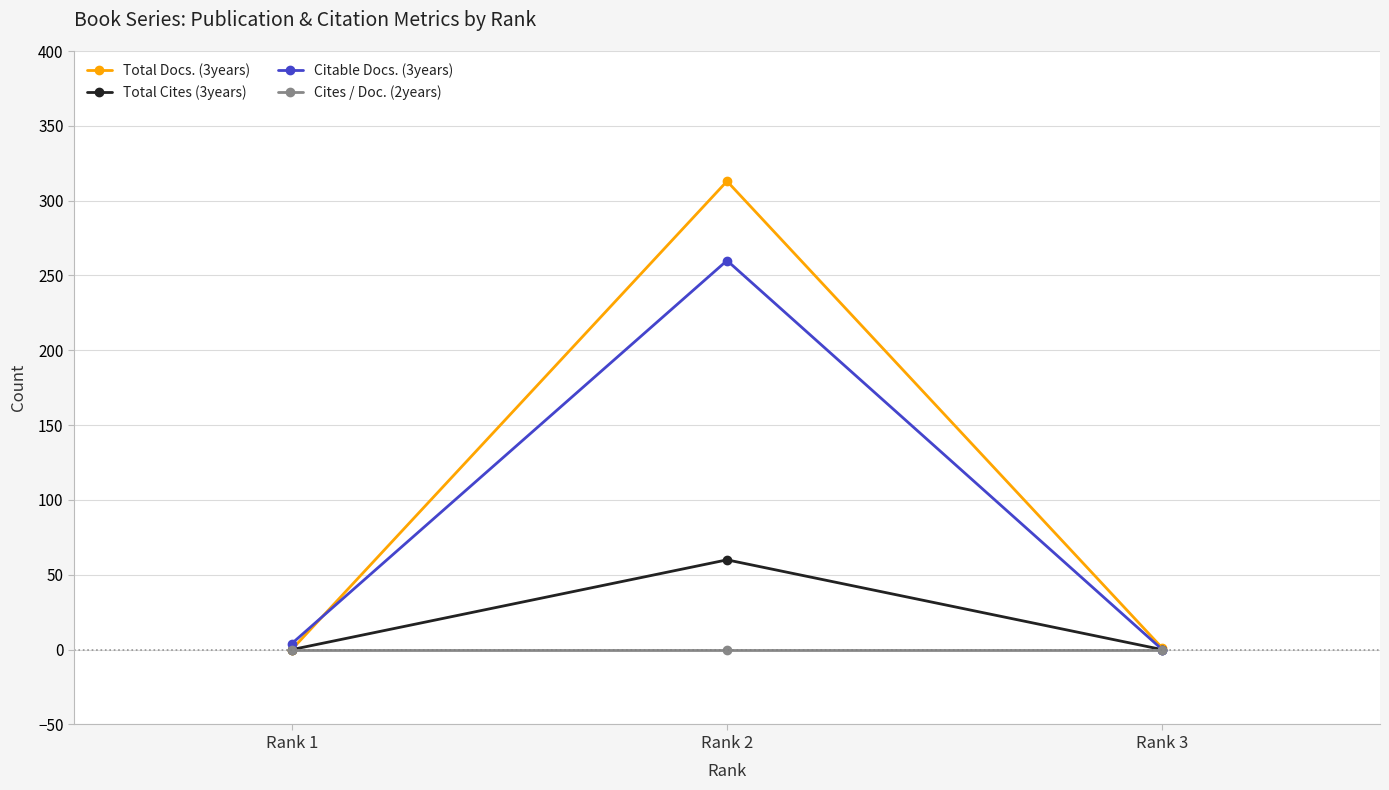

Read the Citable Docs. (3years) value at Rank 2, to the nearest 10.

260